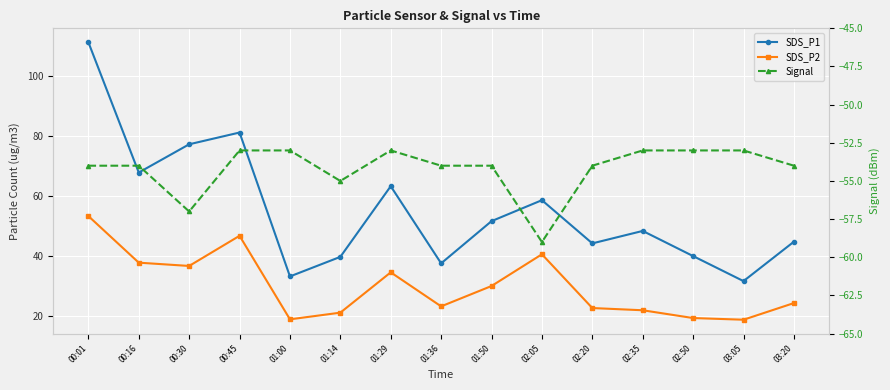

Which series changed the most between 01:00 and 01:36?

SDS_P1